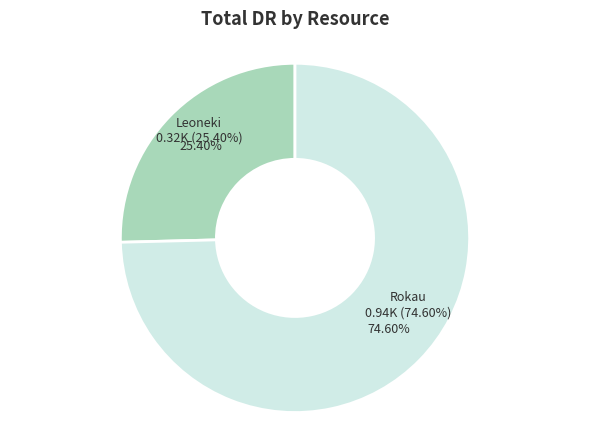

Between Rokau and Leoneki, which is larger?

Rokau